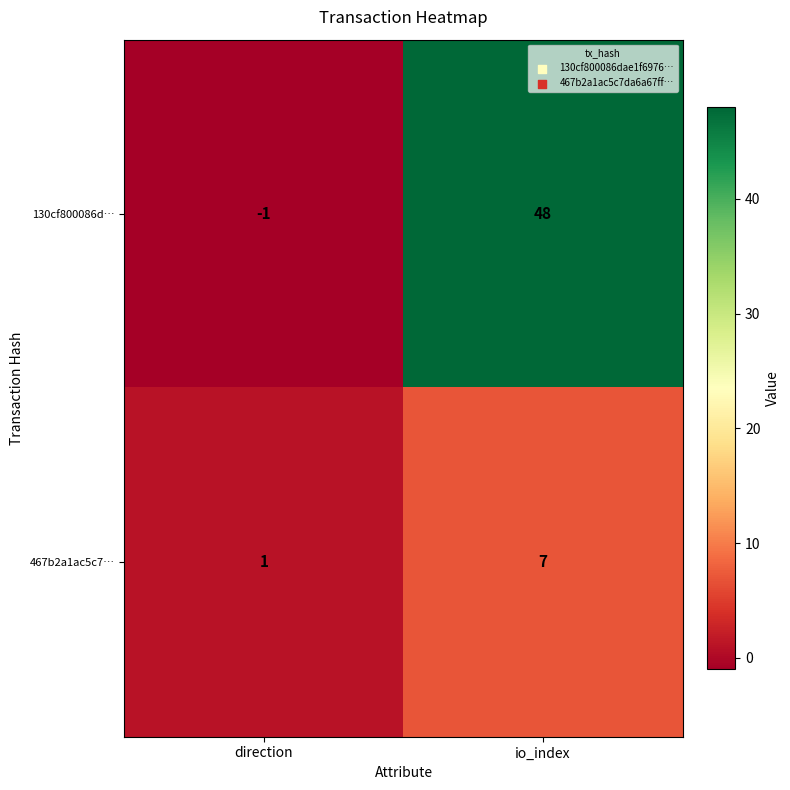

At which label is 130cf800086d… closest to 23?

direction